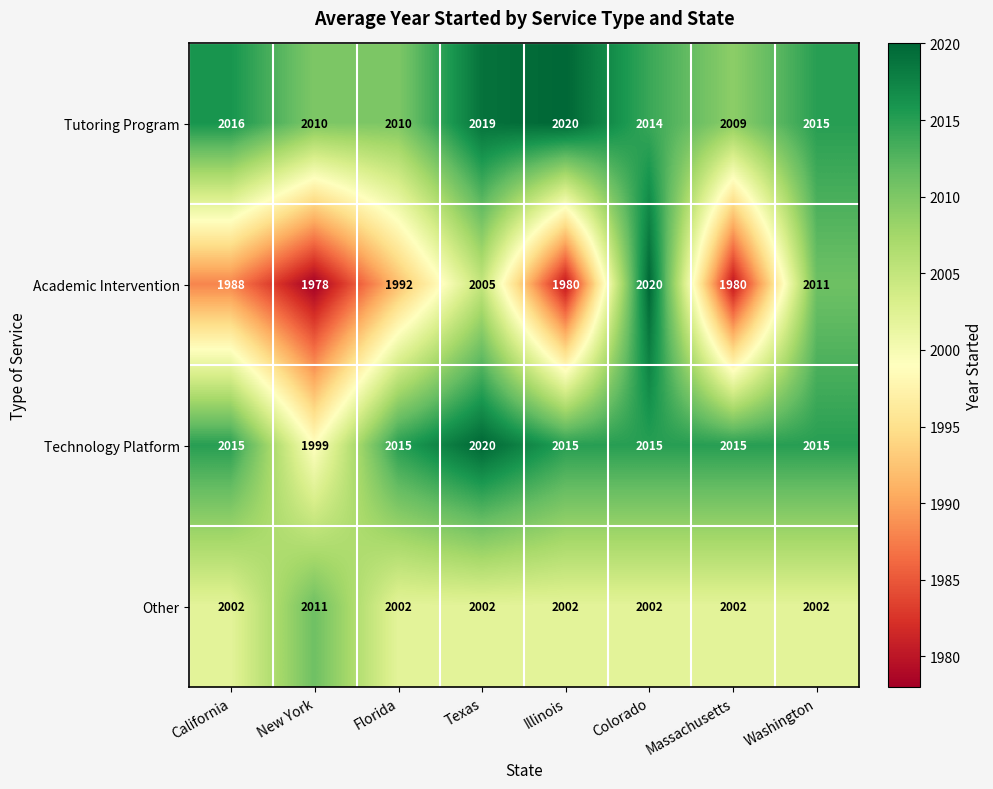

Is it true that Tutoring Program equals 632 at California?

False